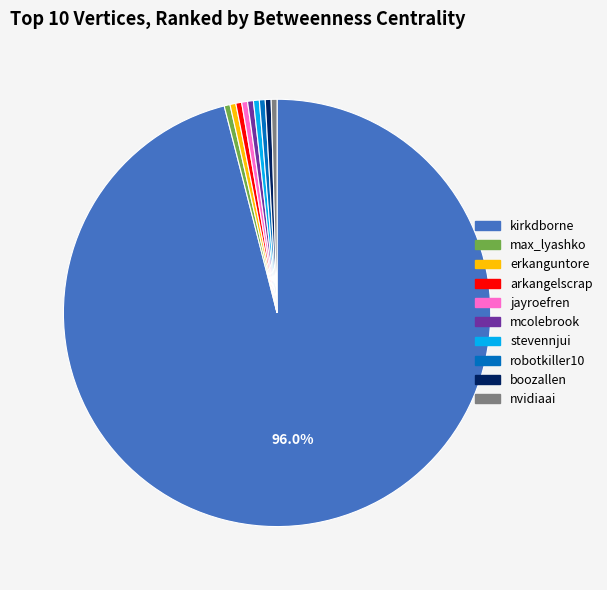

Which category has the biggest portion of the pie?

kirkdborne